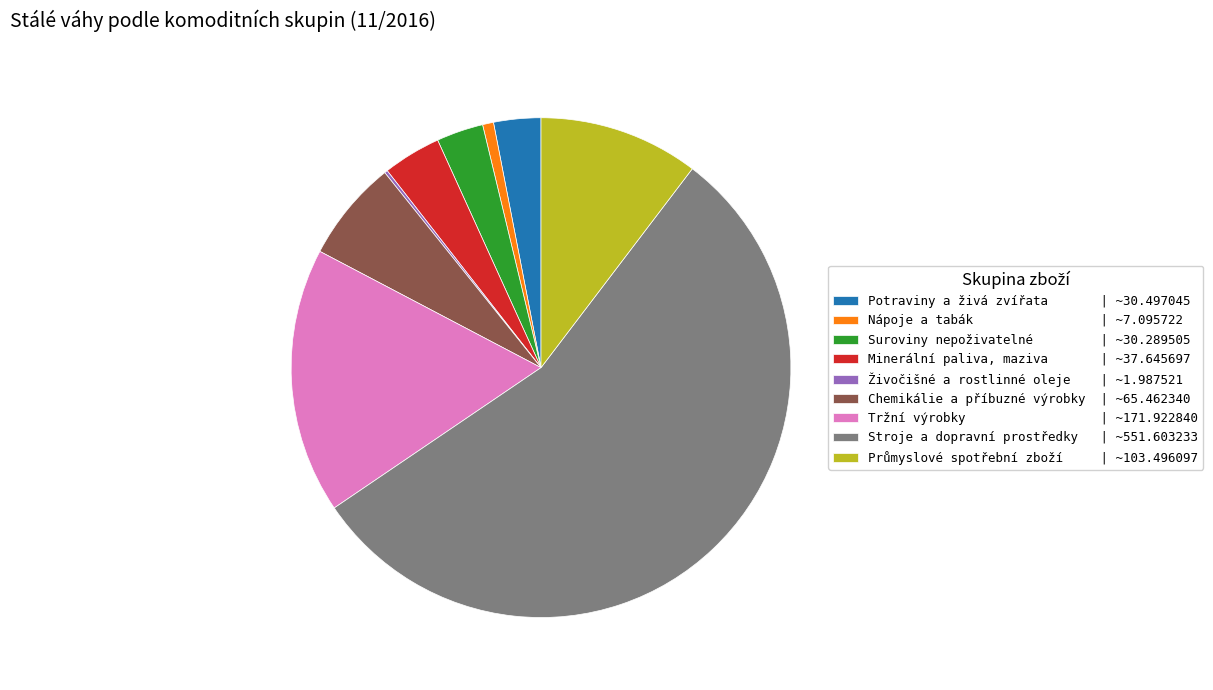

Does Stroje a dopravní prostředky | ~551.603233 represent more than half of the total?

Yes